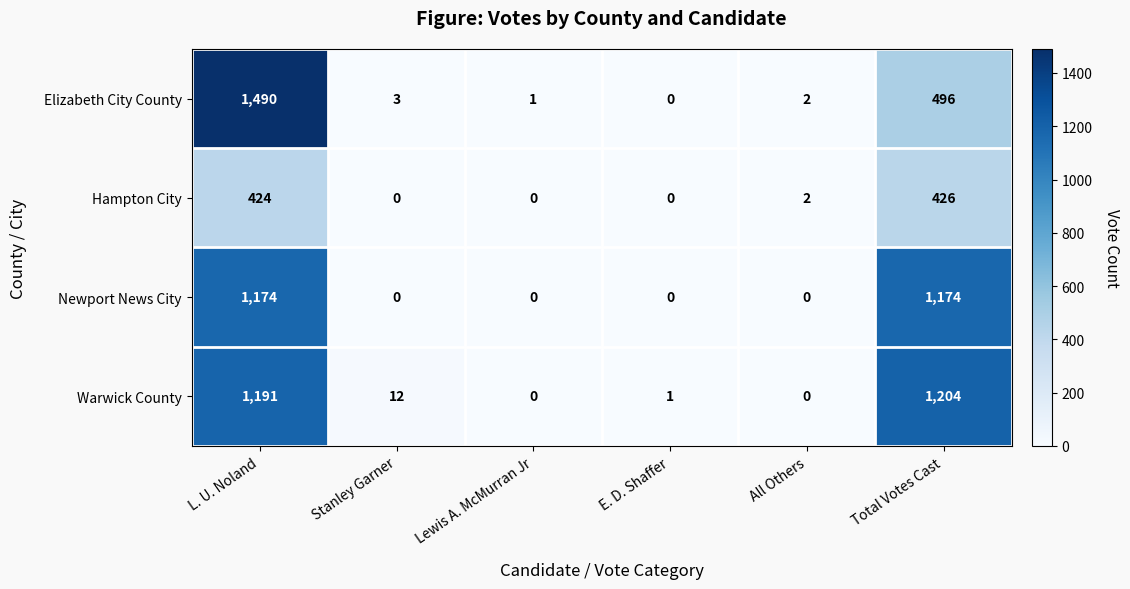

The Elizabeth City County series shows 496 at Total Votes Cast. True or false?

True